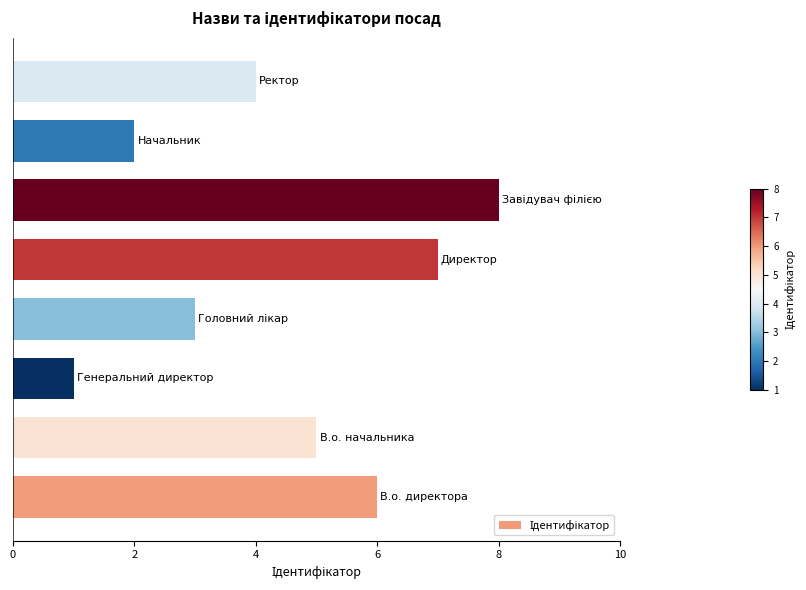

What is the sum of all values?

36